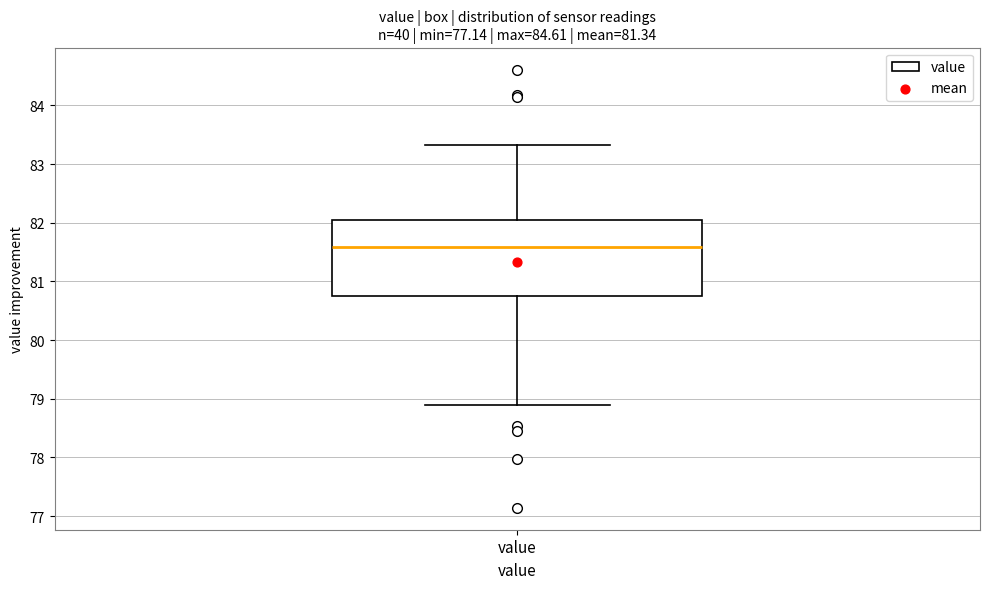

Read this box plot against the y-axis: the position of the median line, the range covered by the box, and the ends of both whiskers. The values are not printed on the chart, so give them approximately, as read against the axis.

median 81.6, box 80.8 to 82.0, whiskers 78.9 to 83.3